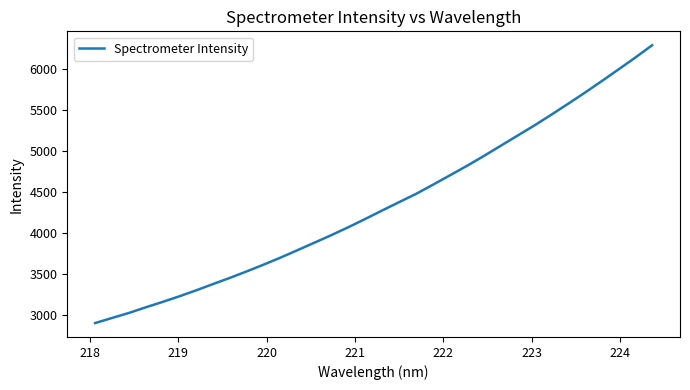

What is the difference between the maximum and minimum values?

3384.1